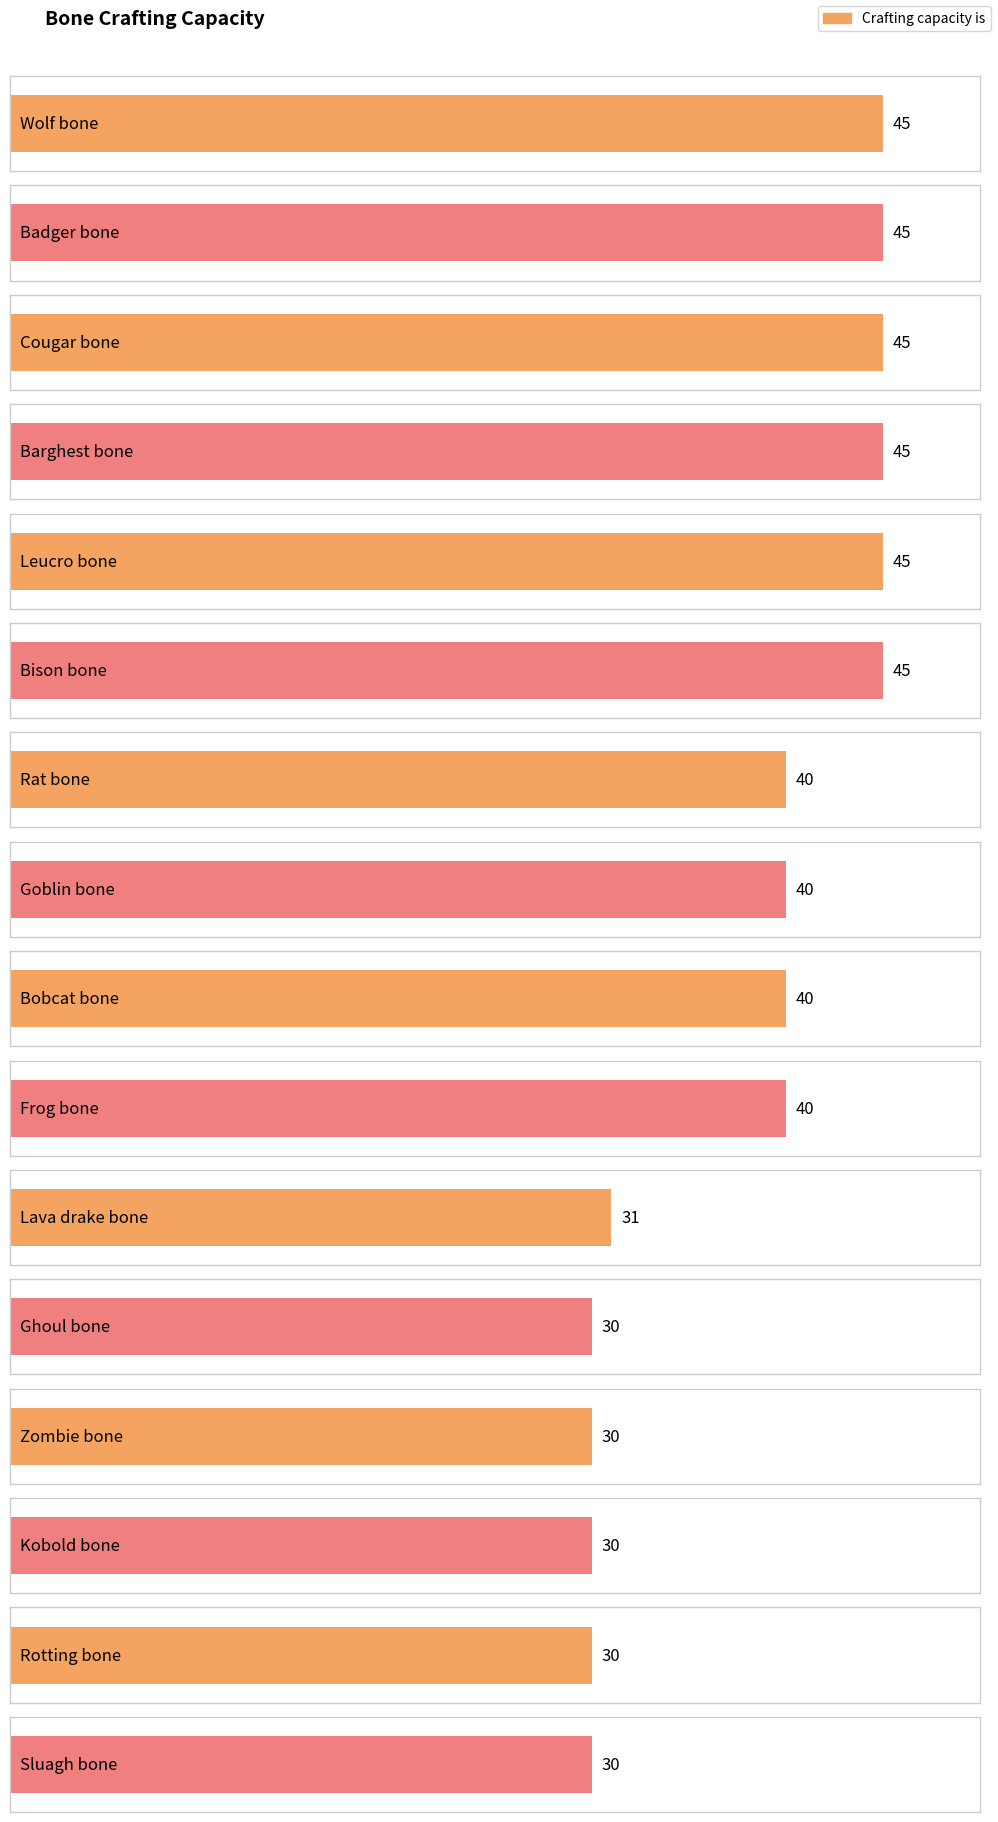

Does the chart contain stacked bars?

No